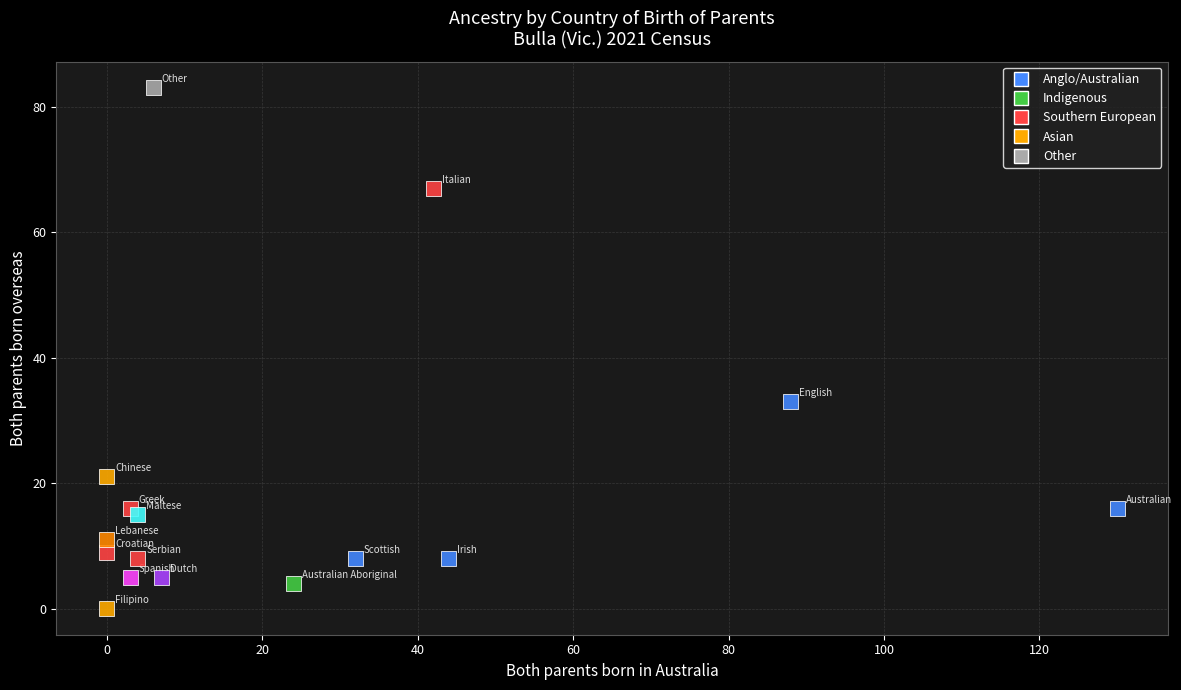

What is the range of X values (max minus min)?

130